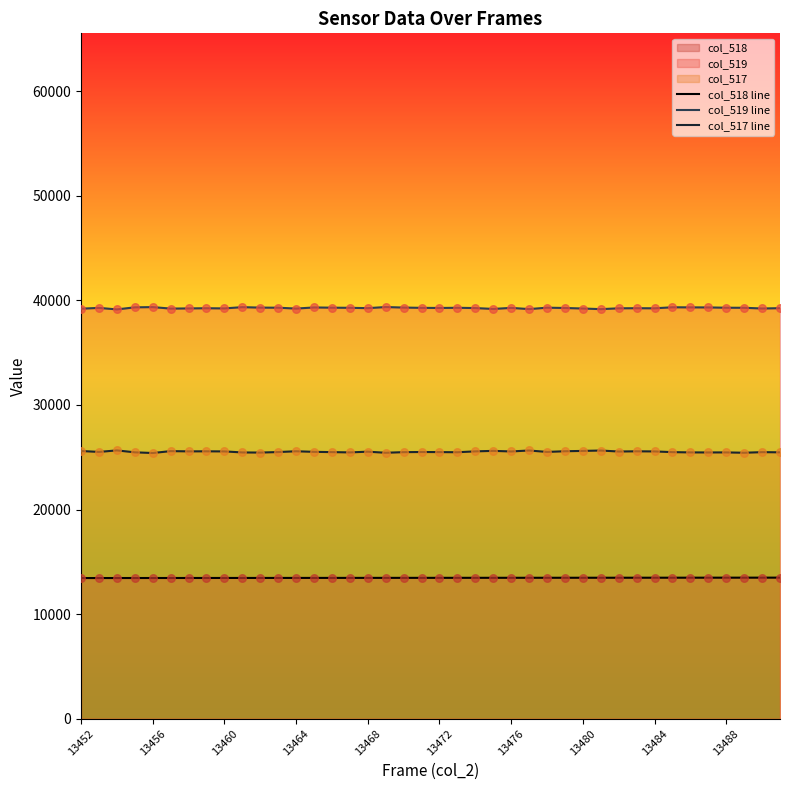

At how many categories does at least one series exceed 35128?

40